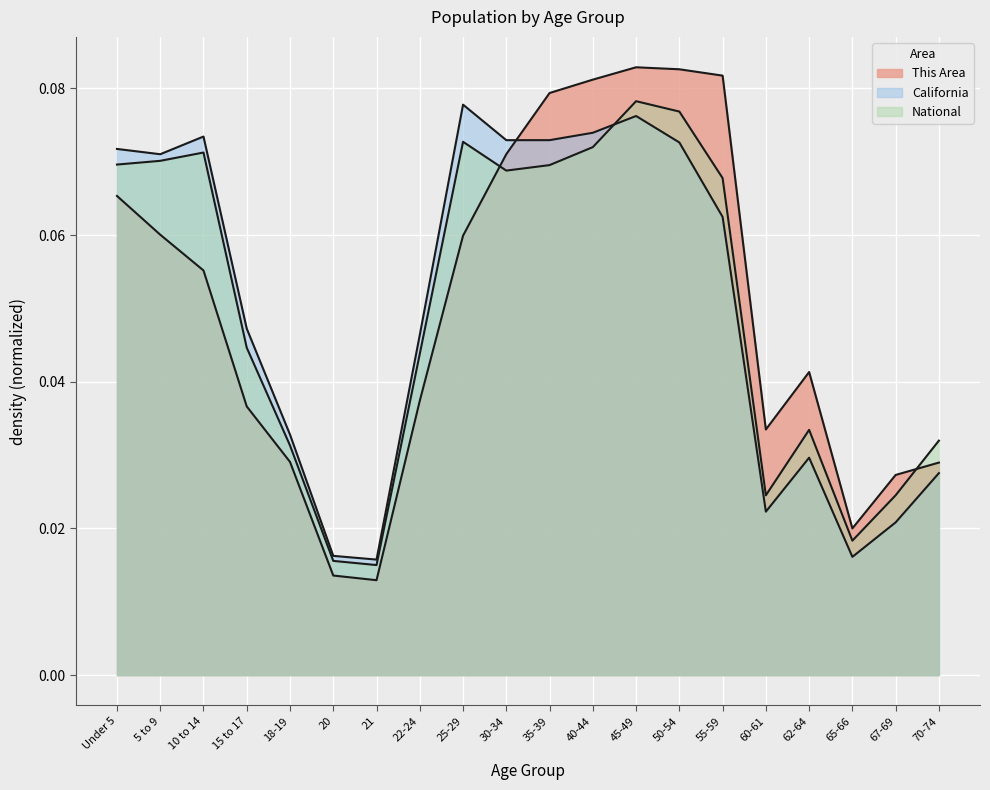

Count the number of data series in this chart.

3